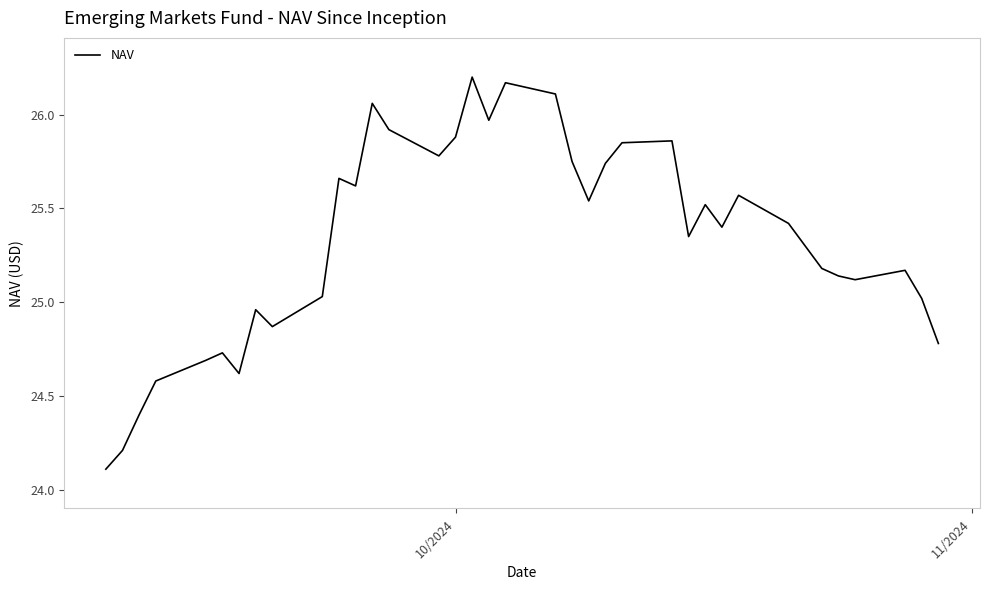

What is the difference between the maximum and minimum values?

2.1